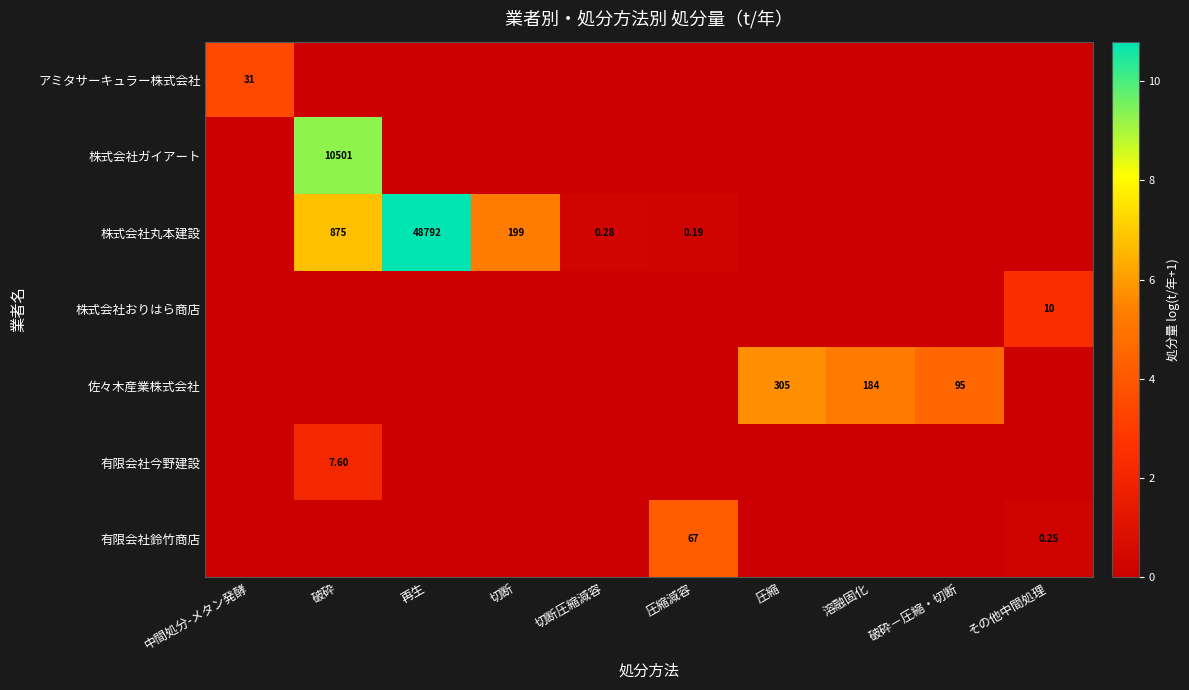

Is the value of 有限会社今野建設 at その他中間処理 greater than the value of 株式会社丸本建設 at その他中間処理?

No